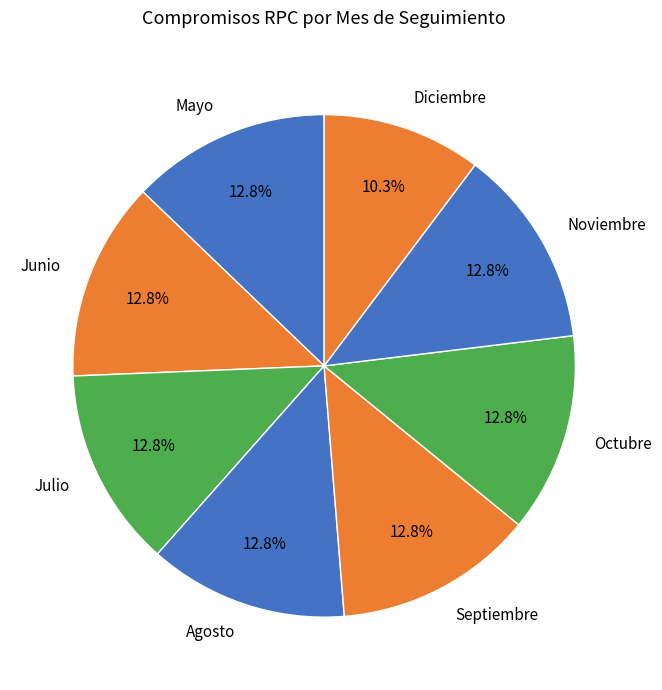

To the nearest percent, what is the difference between the largest and smallest slice percentages?

3%